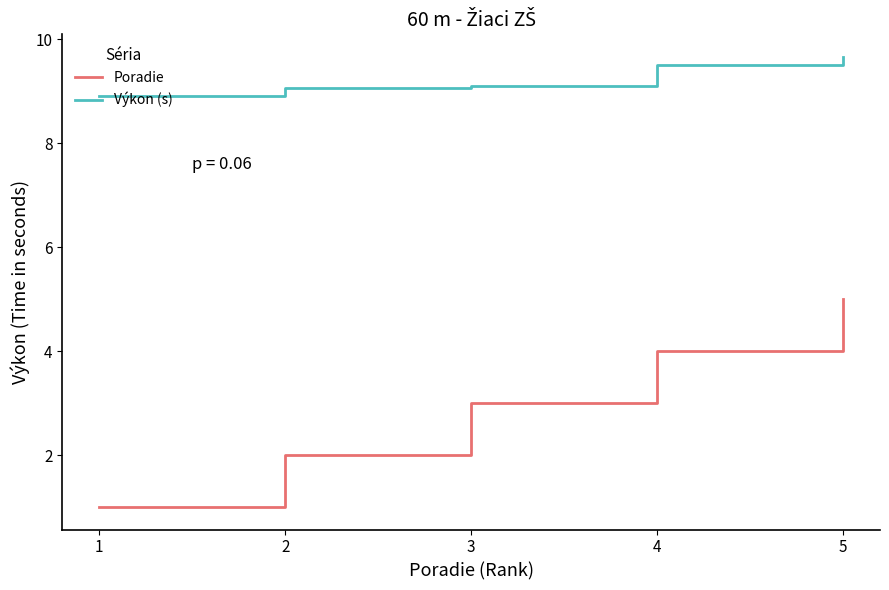

Reading left to right, extract all data points from this chart.

Poradie: 1.0	2.0	3.0	4.0	5.0
Výkon (s): 8.9	9.1	9.1	9.5	9.7